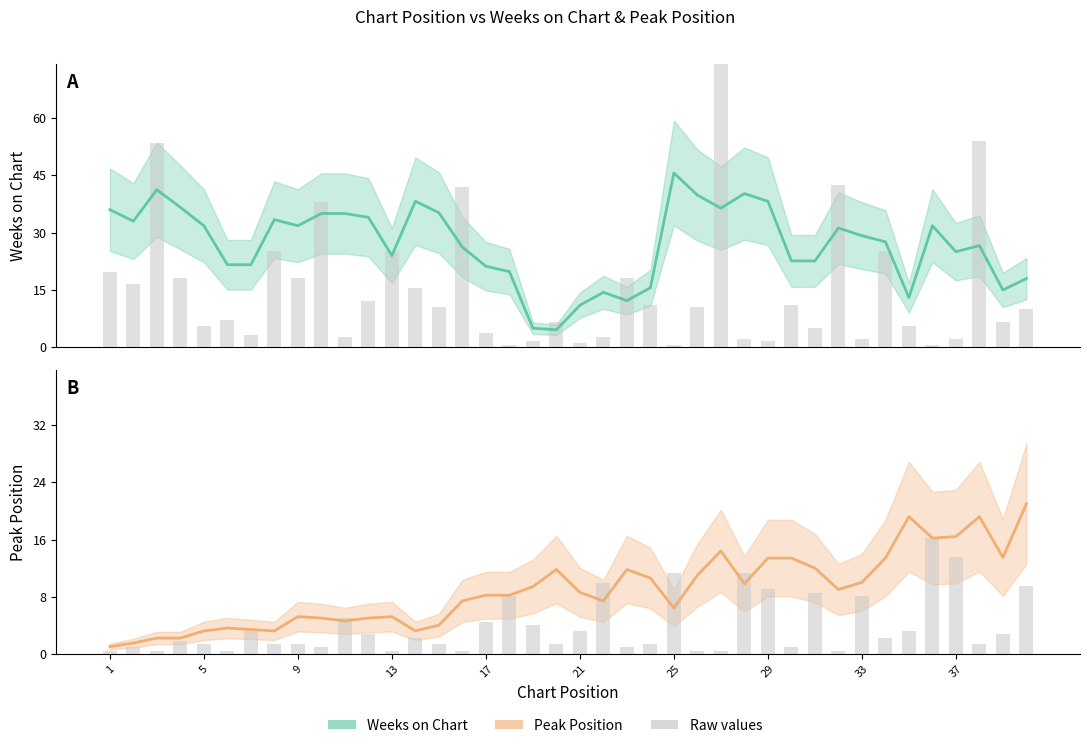

Is it true that Raw weeks equals 0.2 at 17?

False